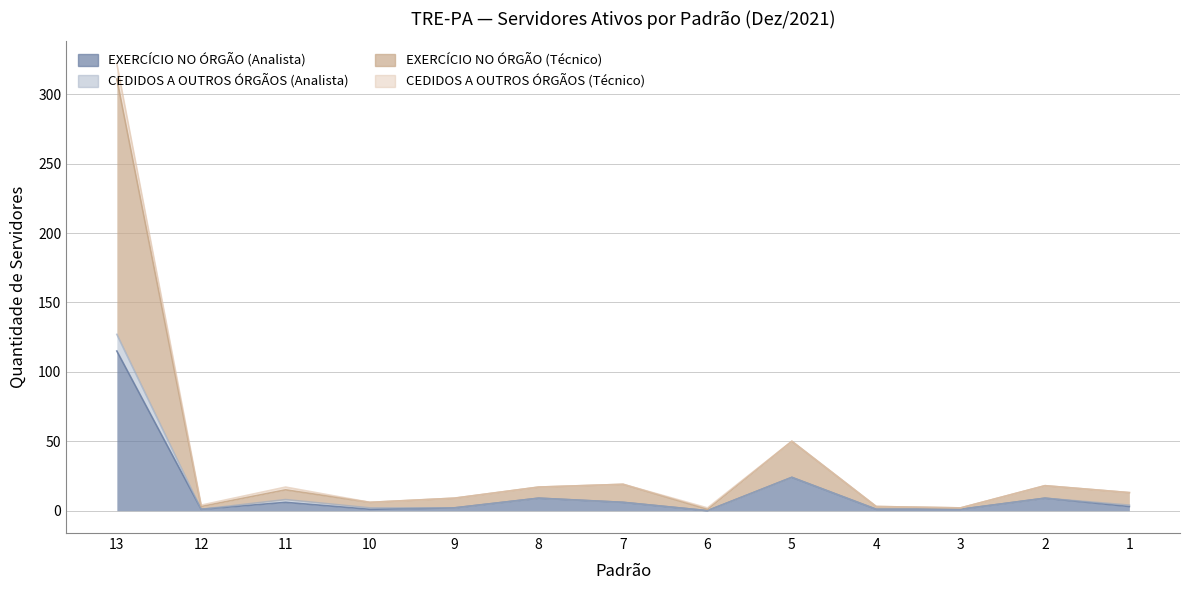

What is the difference between the maximum and minimum values in the EXERCÍCIO NO ÓRGÃO (Analista) series?

115